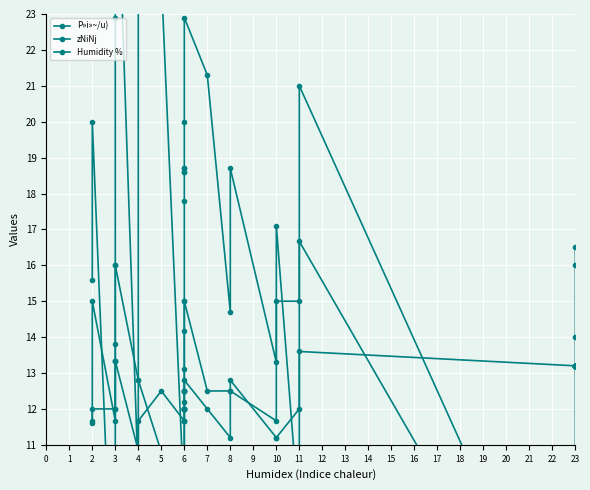

Which series has the largest total across all categories?

P»i»~/u)